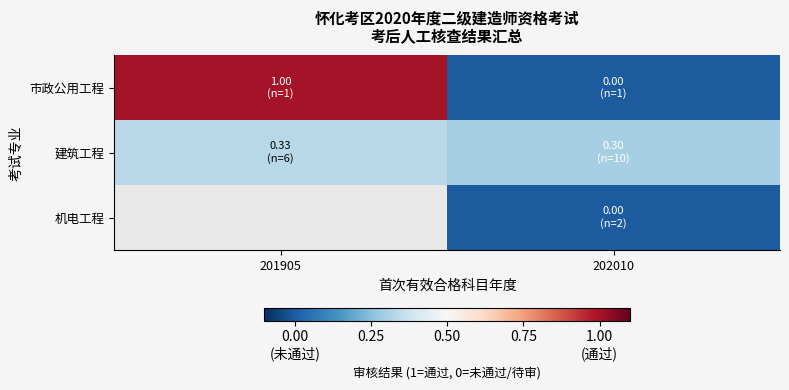

True or false: 市政公用工程 has a value of 0.0 at 202010.

True